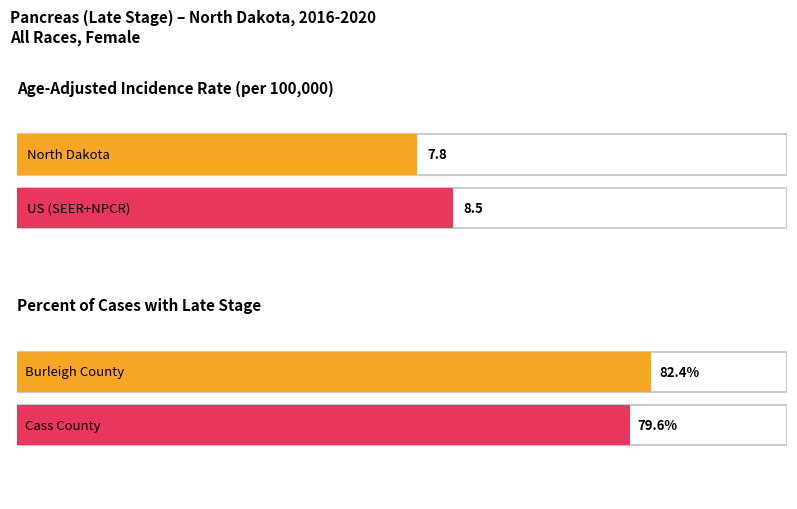

Rank the series by their maximum value, from highest to lowest.

Percent of Cases with Late Stage, Age-Adjusted Incidence Rate